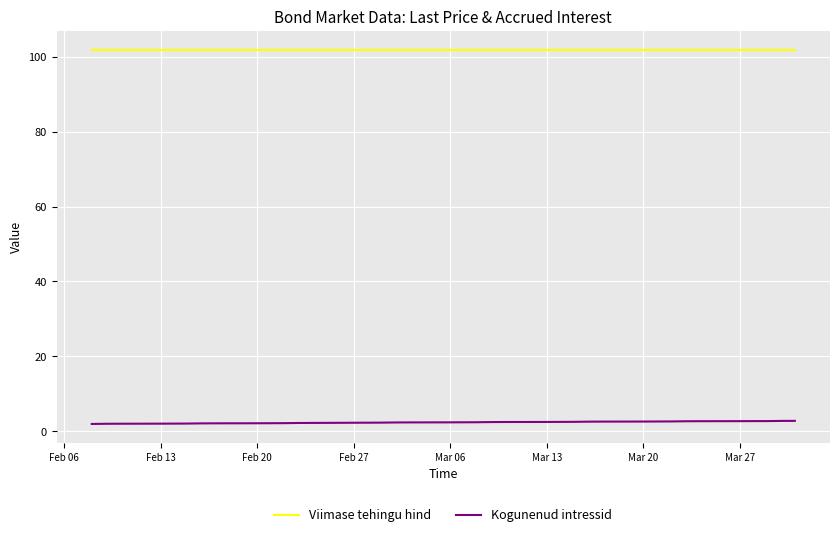

How many lines are shown in the chart?

2